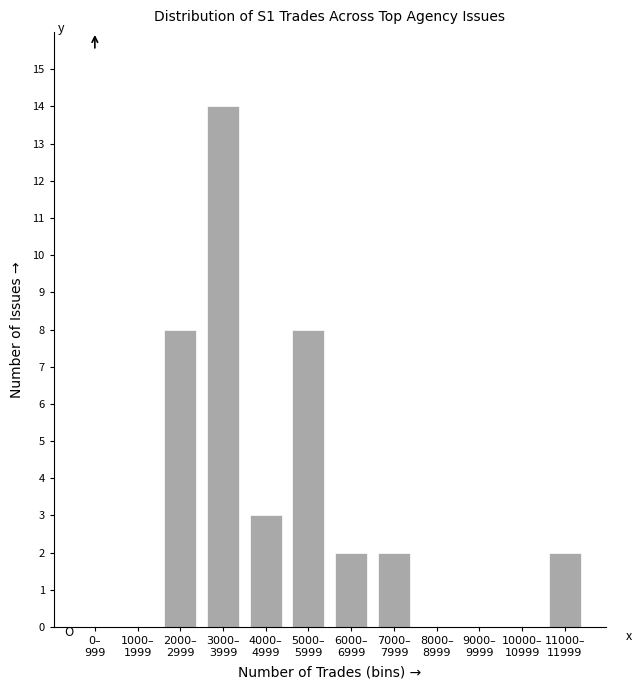

What is the maximum value shown in the chart?

14